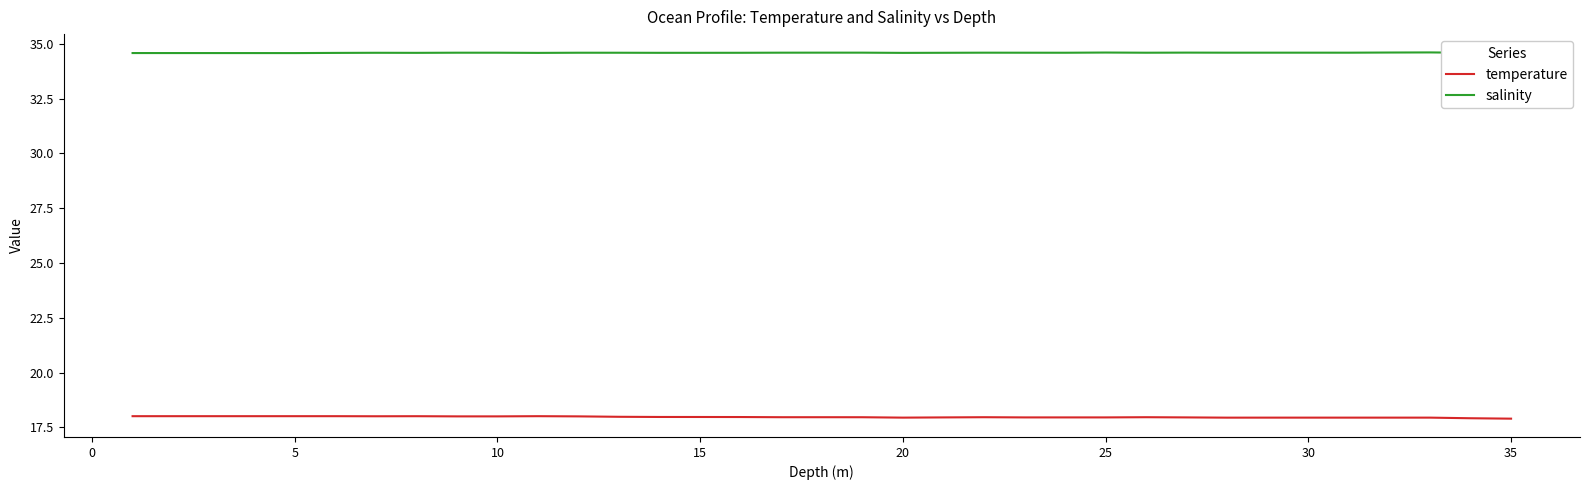

What is the average value of the salinity series?

34.6